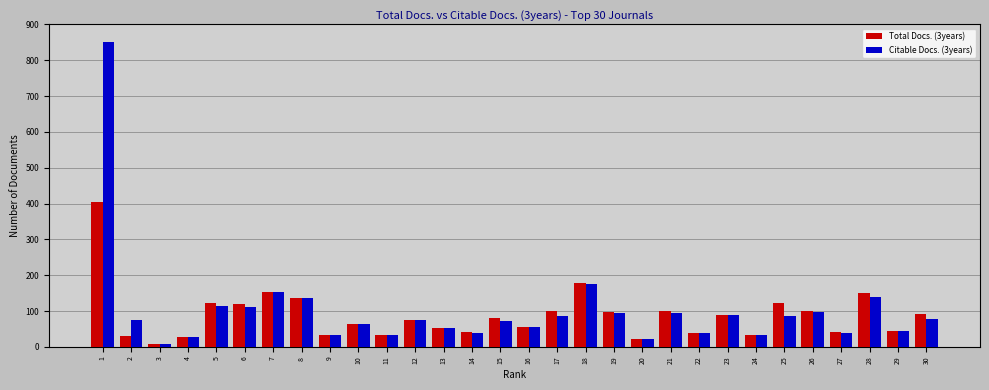

What is the maximum value shown in the chart?

850